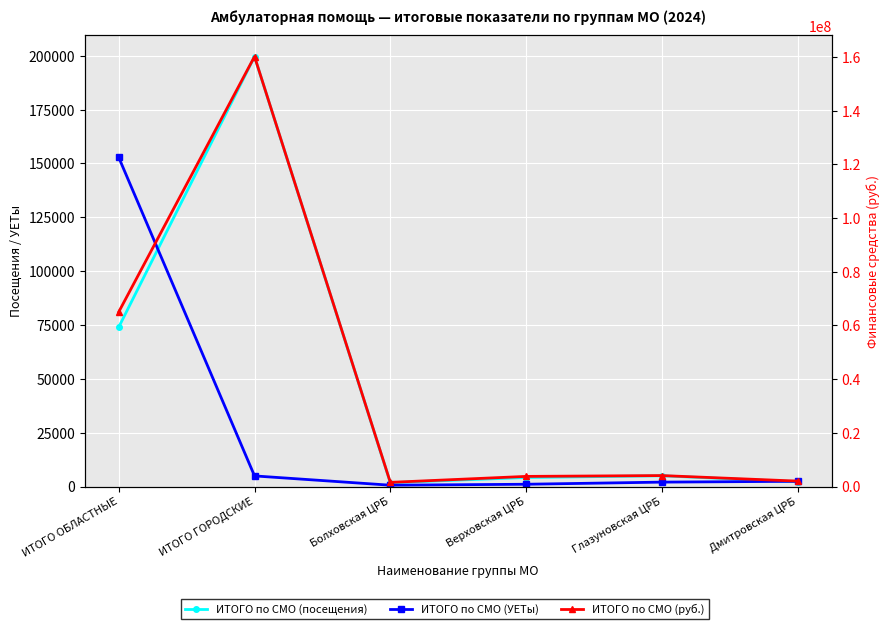

What is the label of the 4th point from the left?

Верховская ЦРБ